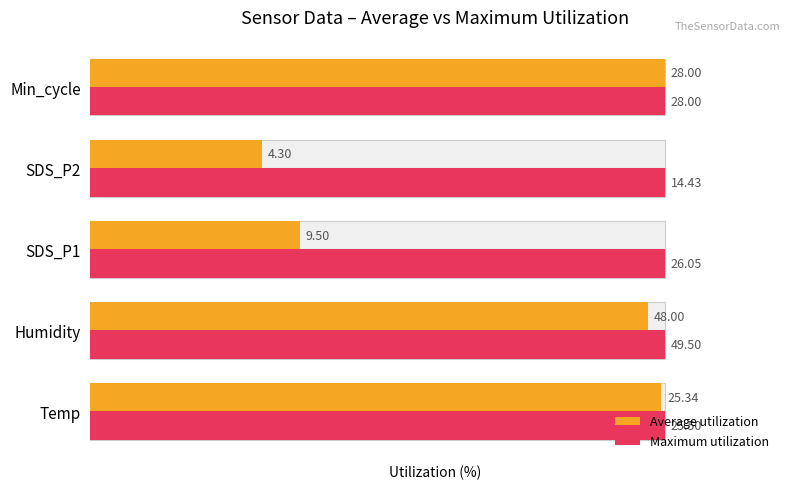

Which series has the largest range (max minus min)?

Average utilization